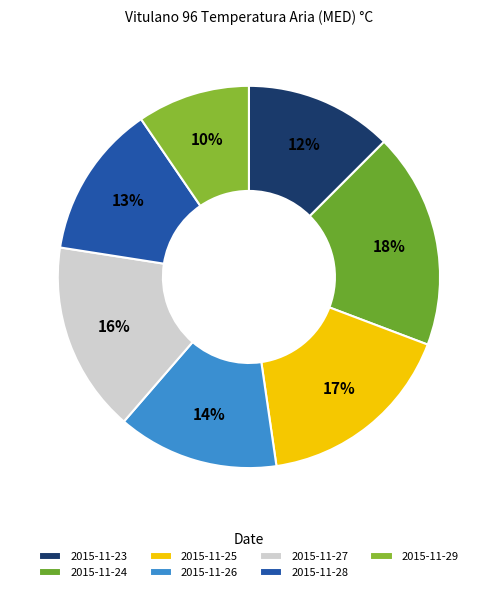

What is the largest slice in the pie chart?

2015-11-24